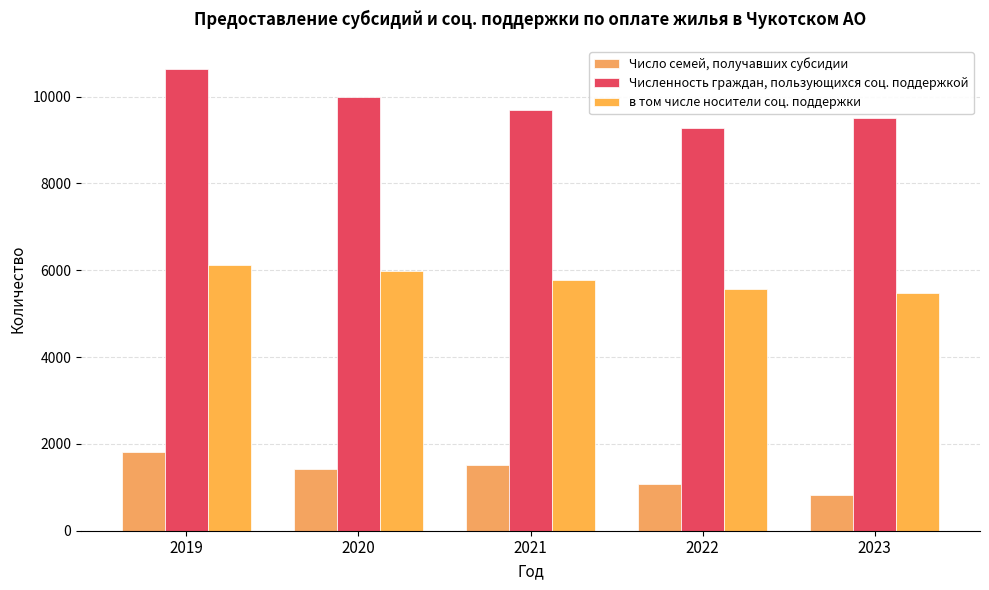

What is the difference between the maximum and minimum values in the Число семей, получавших субсидии series?

998